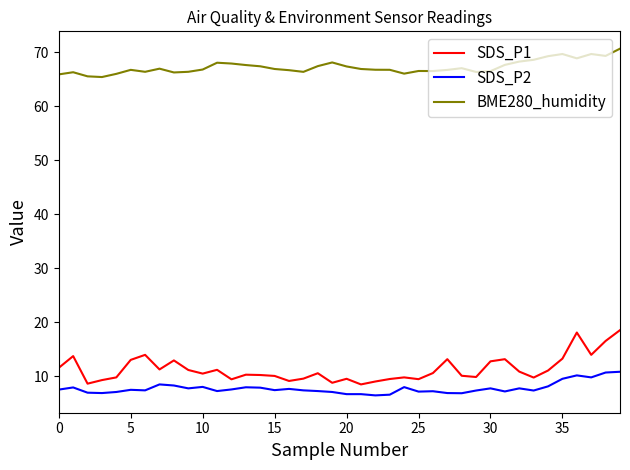

What is the lowest value of the BME280_humidity series?

65.4